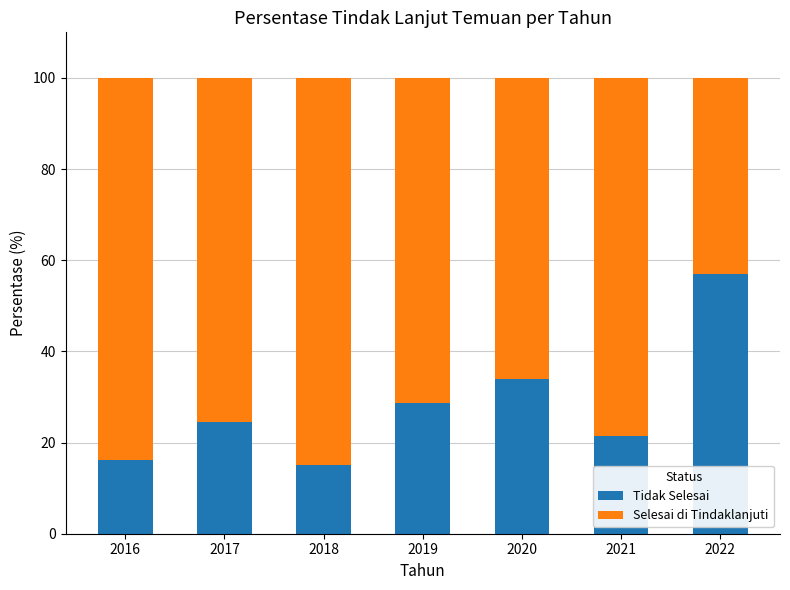

How many data points in Tidak Selesai are above 24?

4